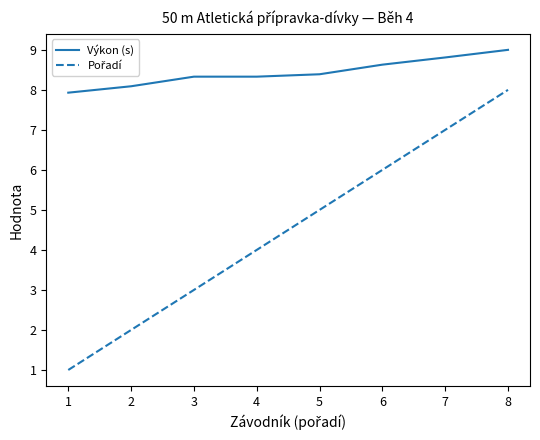

What is the difference between the highest and lowest values at 2?

6.1